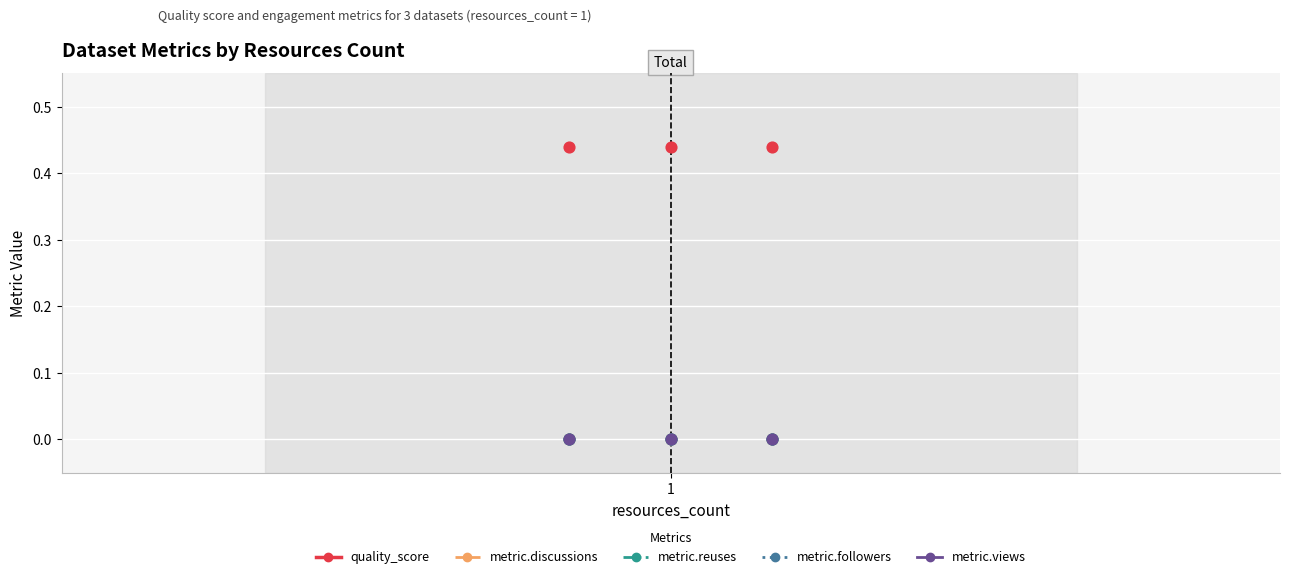

Which series has the largest total across all categories?

quality_score